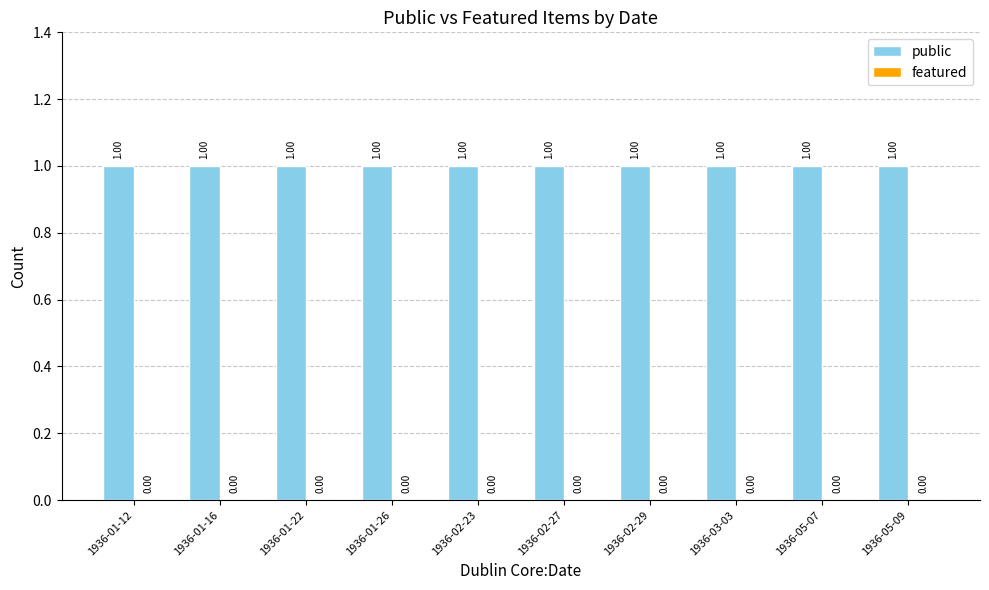

How many groups of bars are there?

10